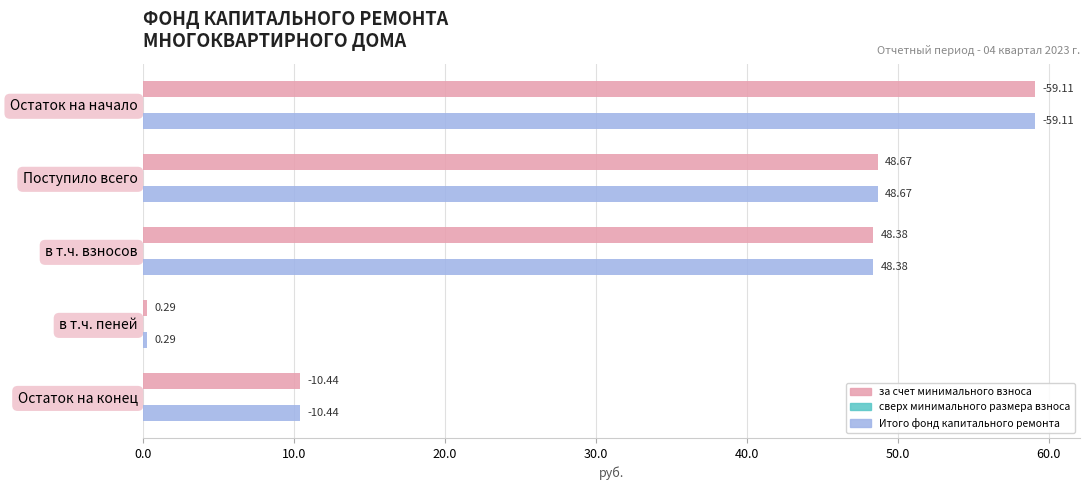

Is the value of Итого фонд капитального ремонта at Поступило всего greater than the value of за счет минимального взноса at Остаток на конец?

Yes